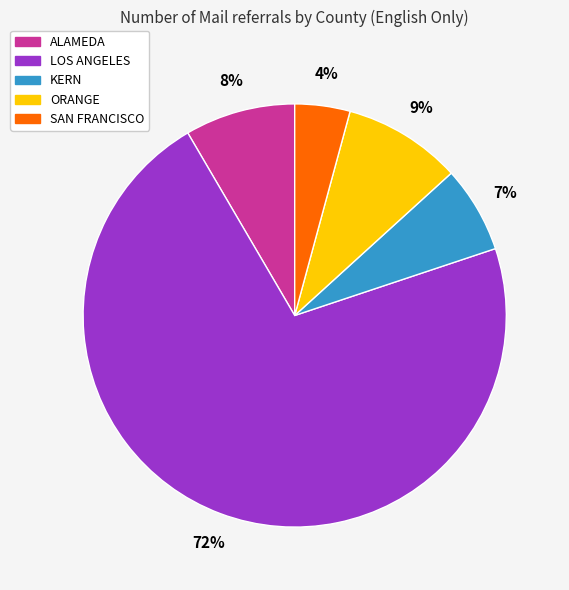

To the nearest percent, what is the average slice percentage?

20%